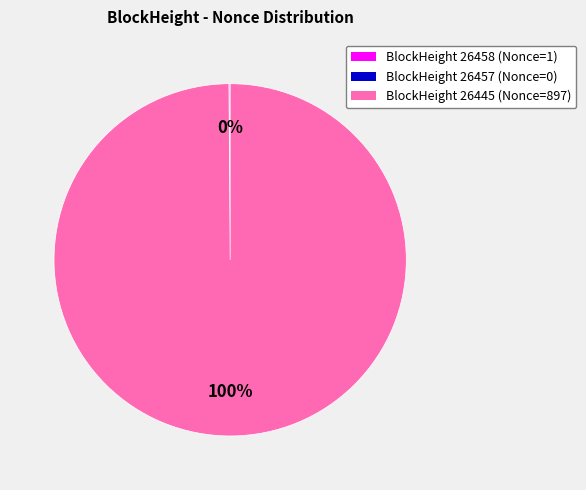

To the nearest percent, what portion does BlockHeight 26445 (Nonce=897) represent?

100%